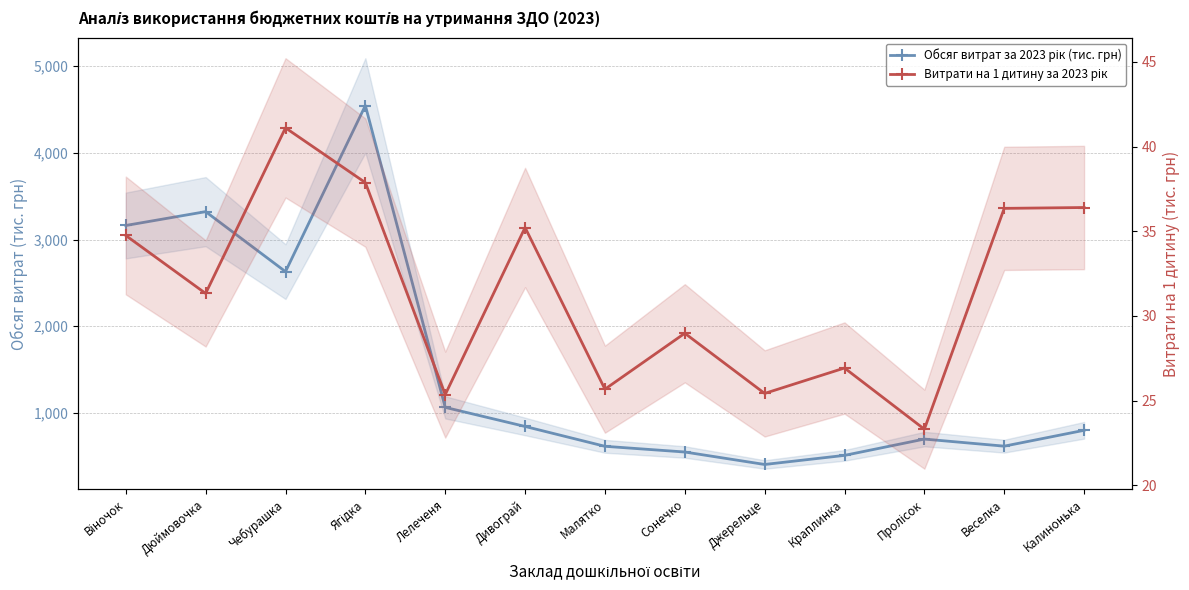

What is the difference between the maximum and minimum values in the Витрати на 1 дитину за 2023 рік series?

17.8